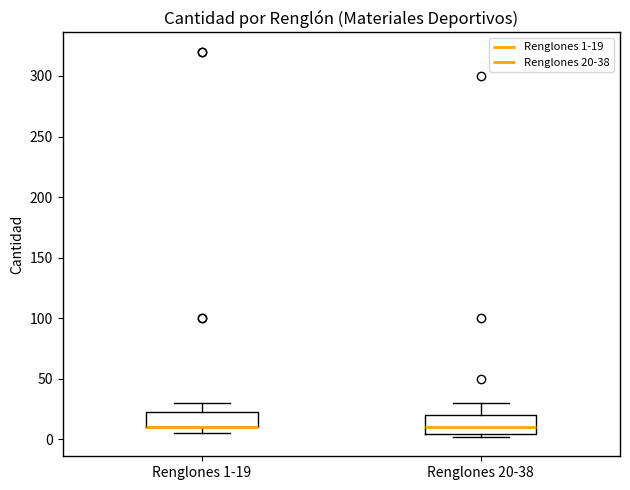

Reading left to right, read every box against the y-axis: the position of its median line, the range the box covers, and the ends of its whiskers. The values are not printed on the chart, so give them approximately, as read against the axis.

Renglones 1-19: median 10 (drawn on the box's lower edge), box 10 to 25, whiskers 5 to 30
Renglones 20-38: median 10, box 5 to 20, whiskers 0 to 30